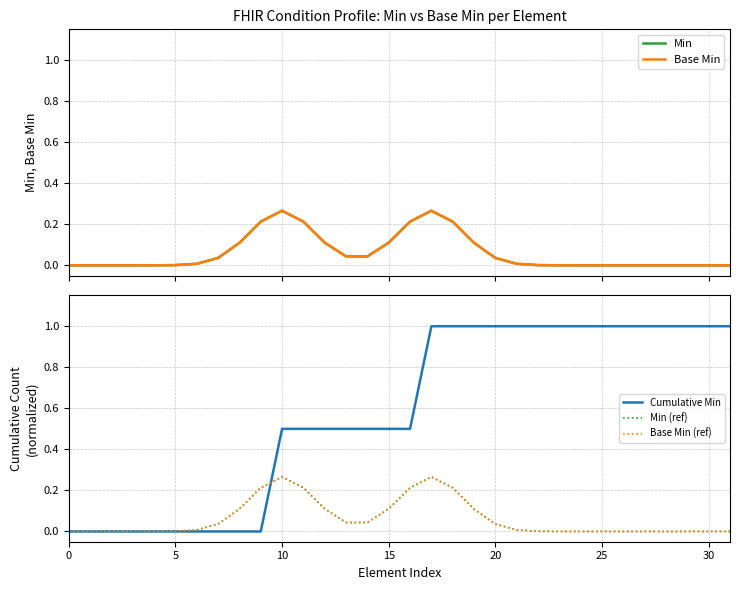

What is the sum of the Cumulative Min values at 0 and 14?

0.5